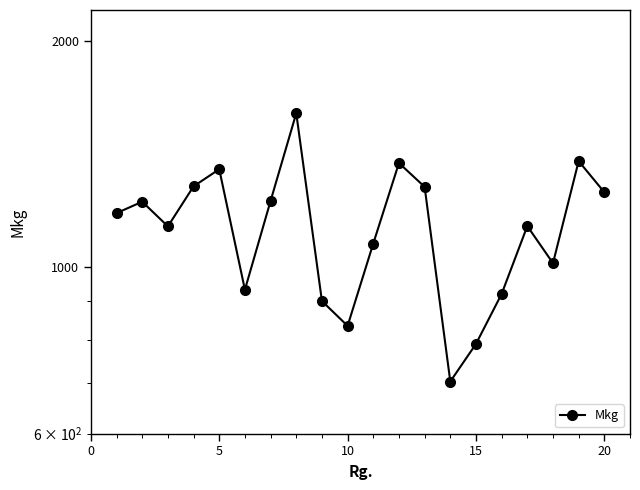

True or false: there are more than 0 points higher than both neighbors.

True